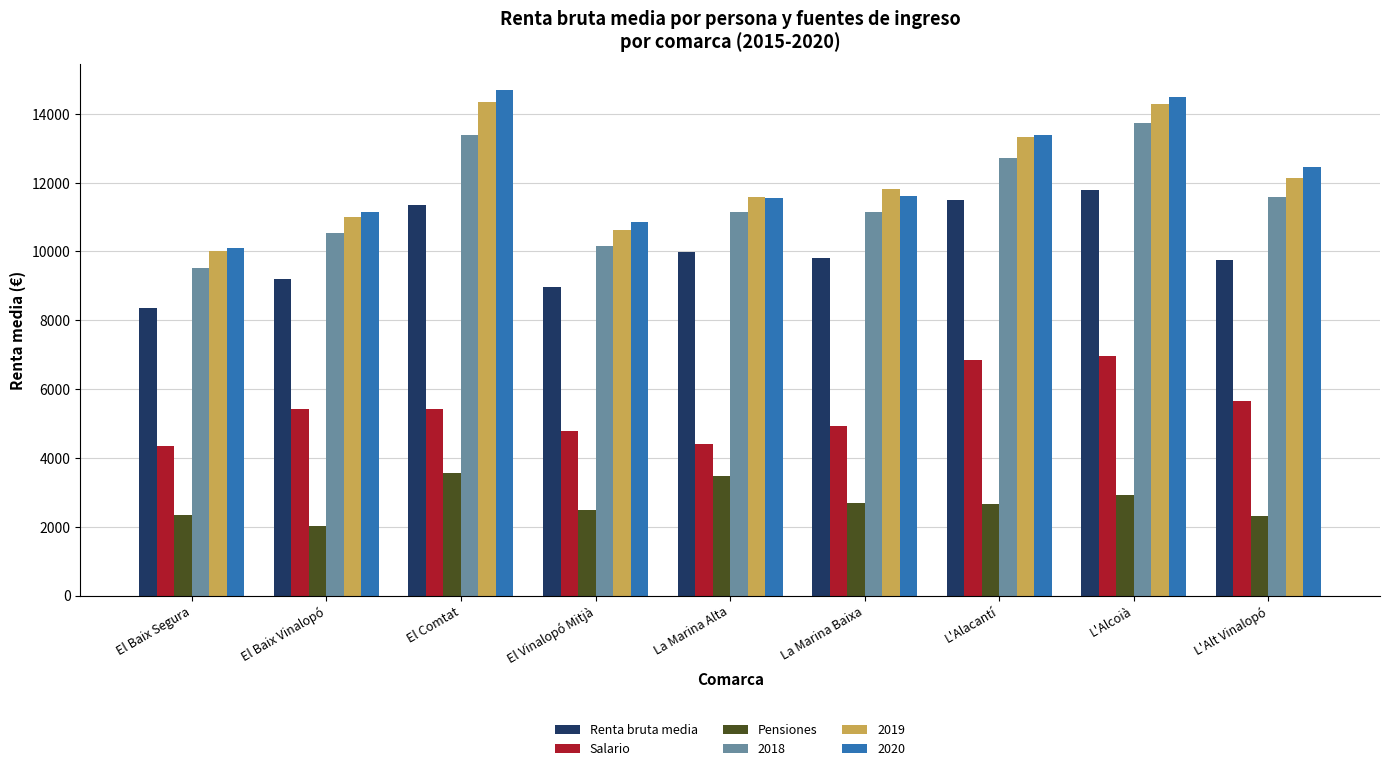

What is the spread (max minus min) of values at El Baix Segura?

7767.6